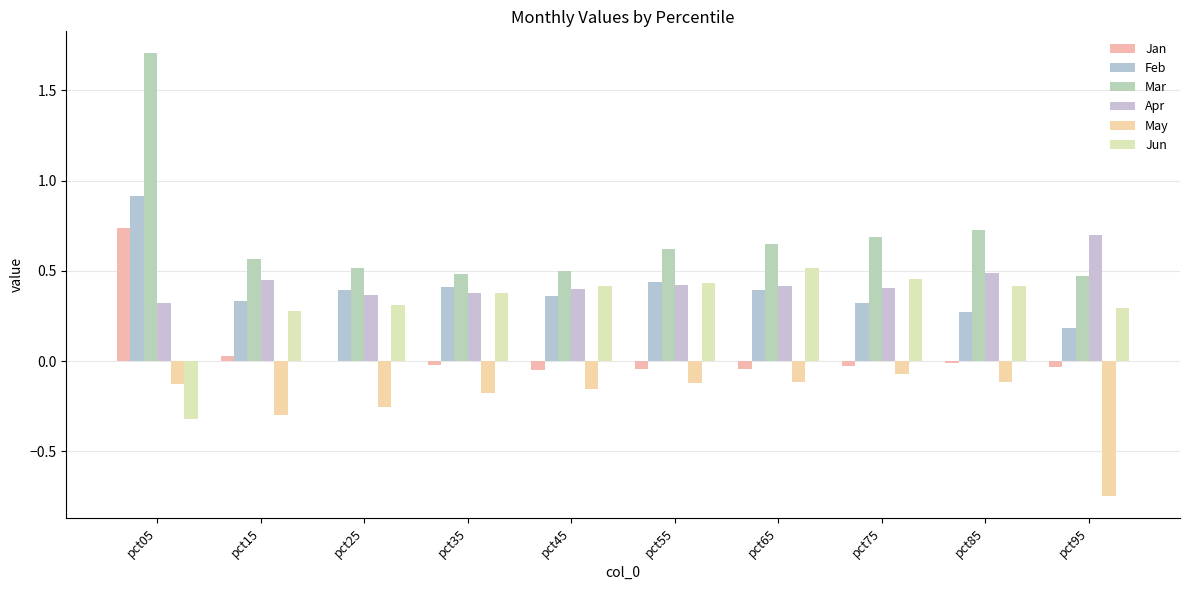

How many series are shown in this chart?

6